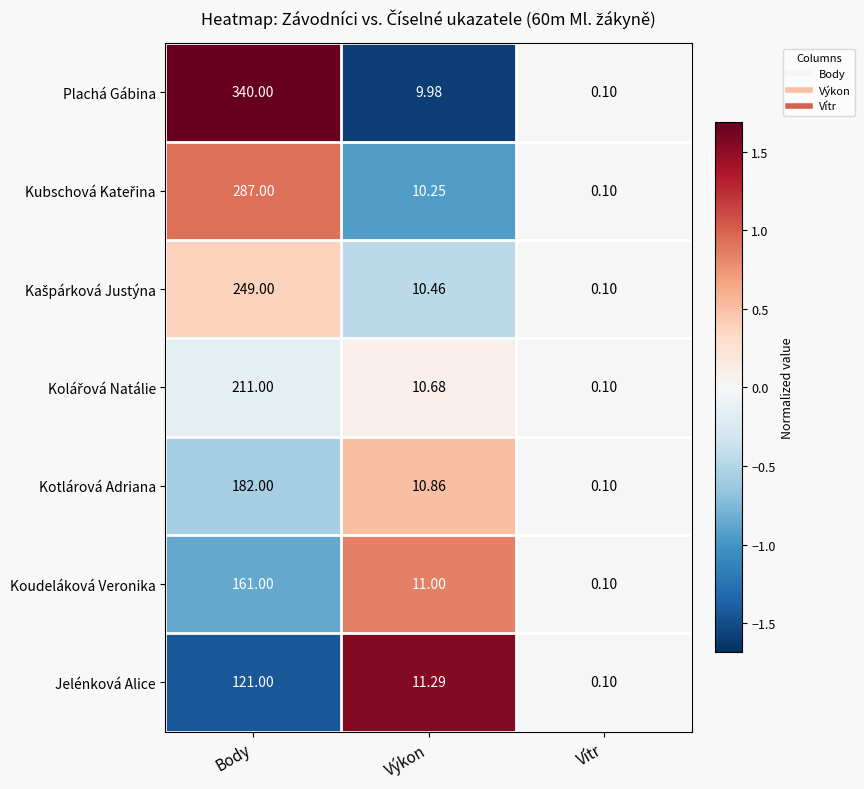

Which series has the largest total across all categories?

Plachá Gábina